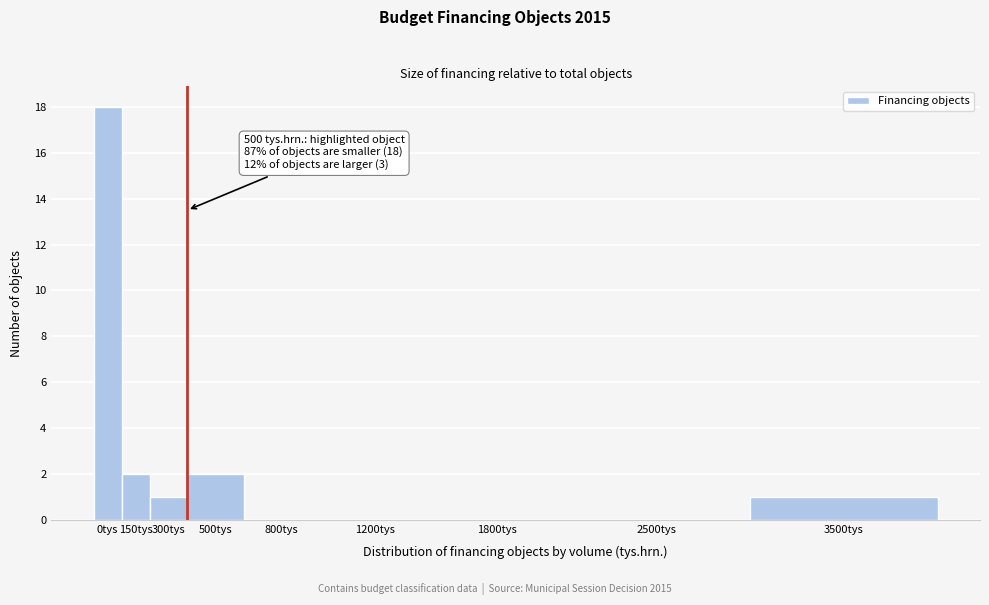

Reading left to right, extract all data points from this chart.

0tys=18	150tys=2	300tys=1	500tys=2	800tys=0	1200tys=0	1800tys=0	2500tys=0	3500tys=1